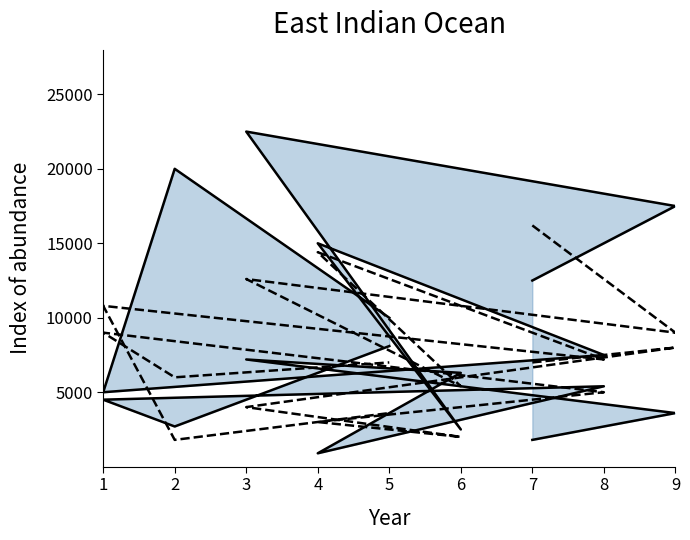

True or false: col_2 has more than 0 interior local peaks.

True